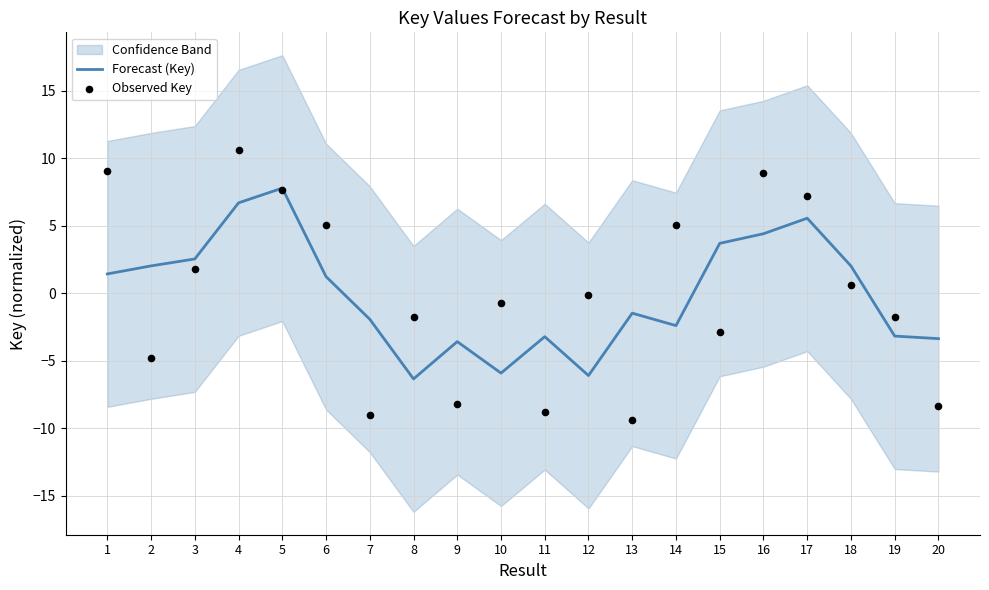

Which series contains the highest Y value?

Observed Key